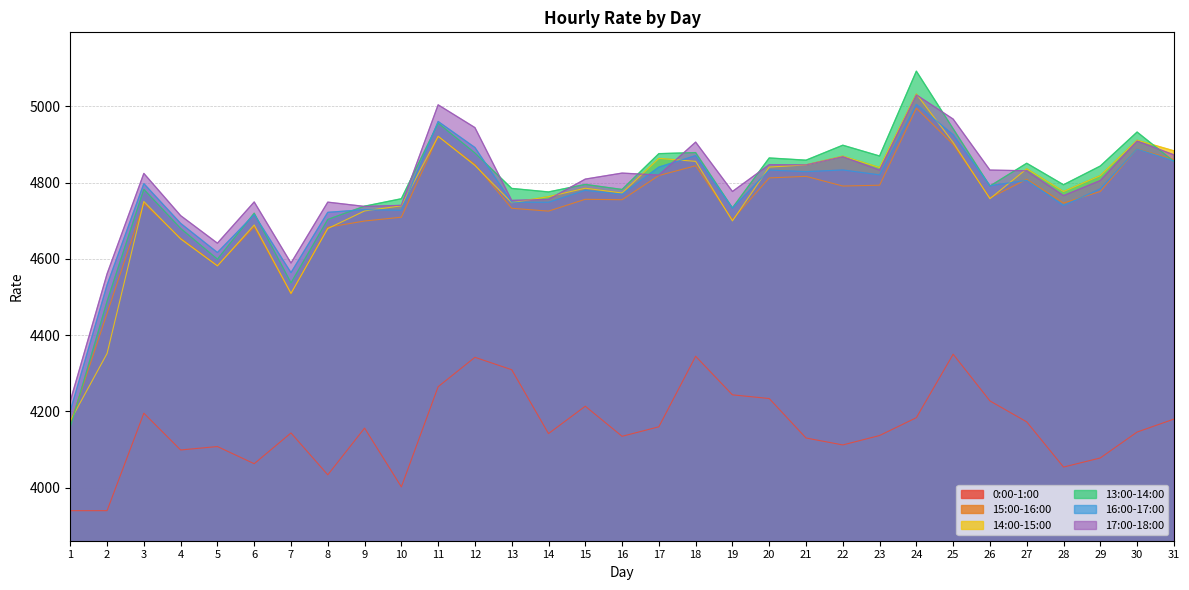

Count the number of categories in the chart.

31